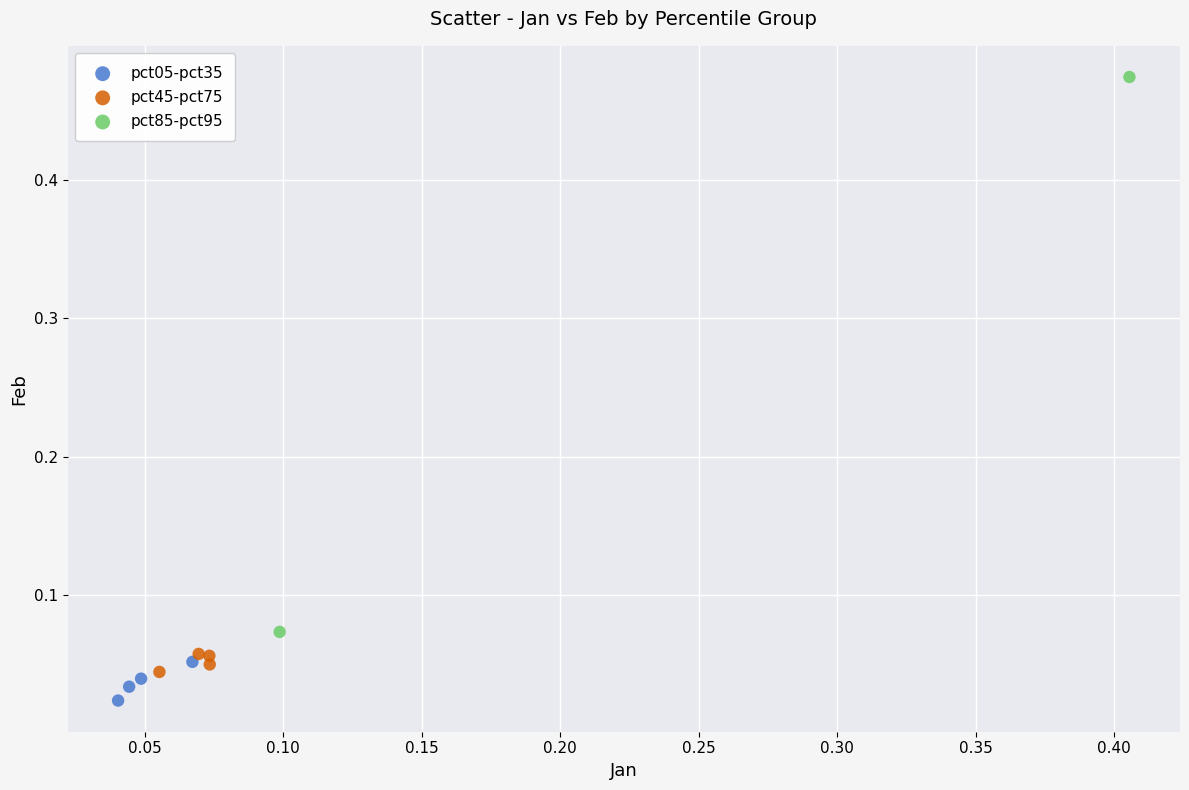

Which series has the widest spread of Y values?

pct85-pct95